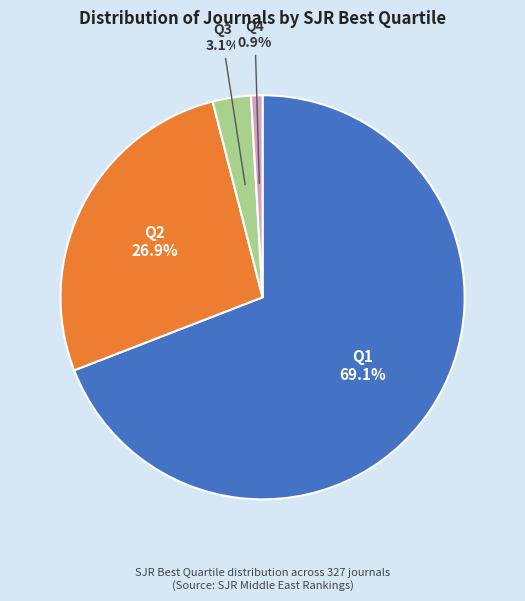

Is there a majority slice in this chart?

Yes